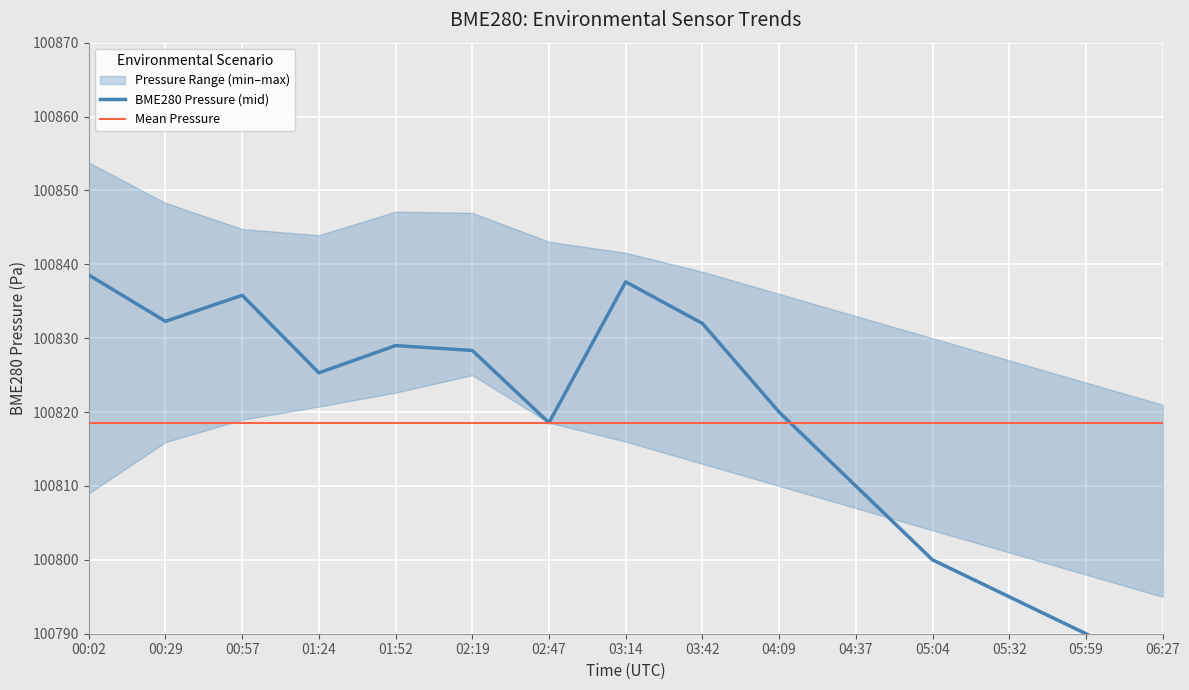

Between 03:42 and 04:37, which series saw the biggest shift?

BME280 Pressure (mid)